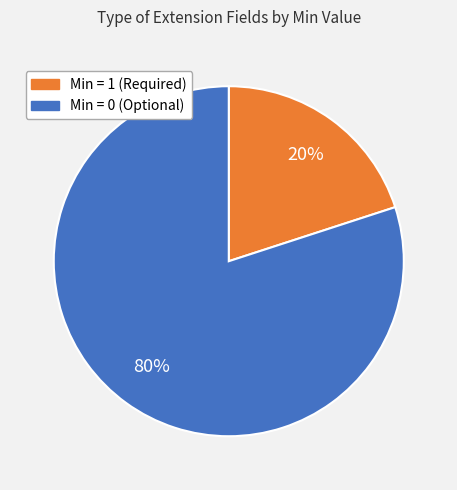

Is there a majority slice in this chart?

Yes